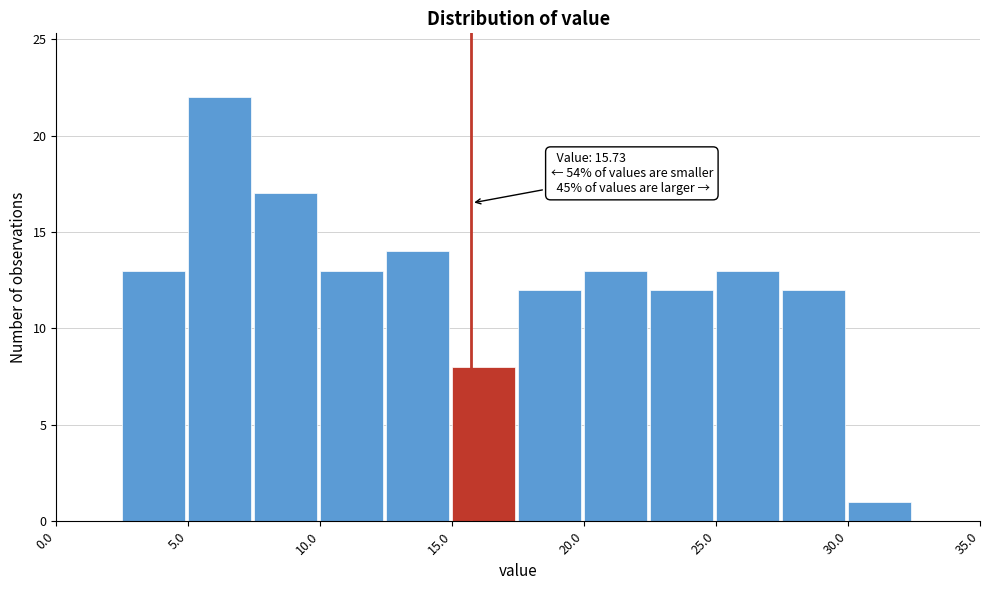

Which range on the x-axis has the tallest bar?

5.0 to 7.5